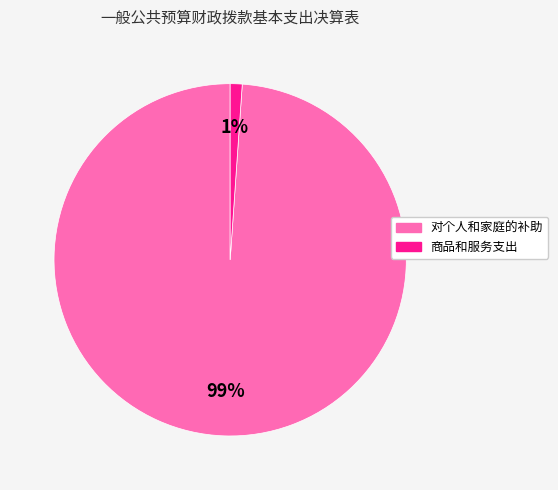

What is the majority slice?

对个人和家庭的补助